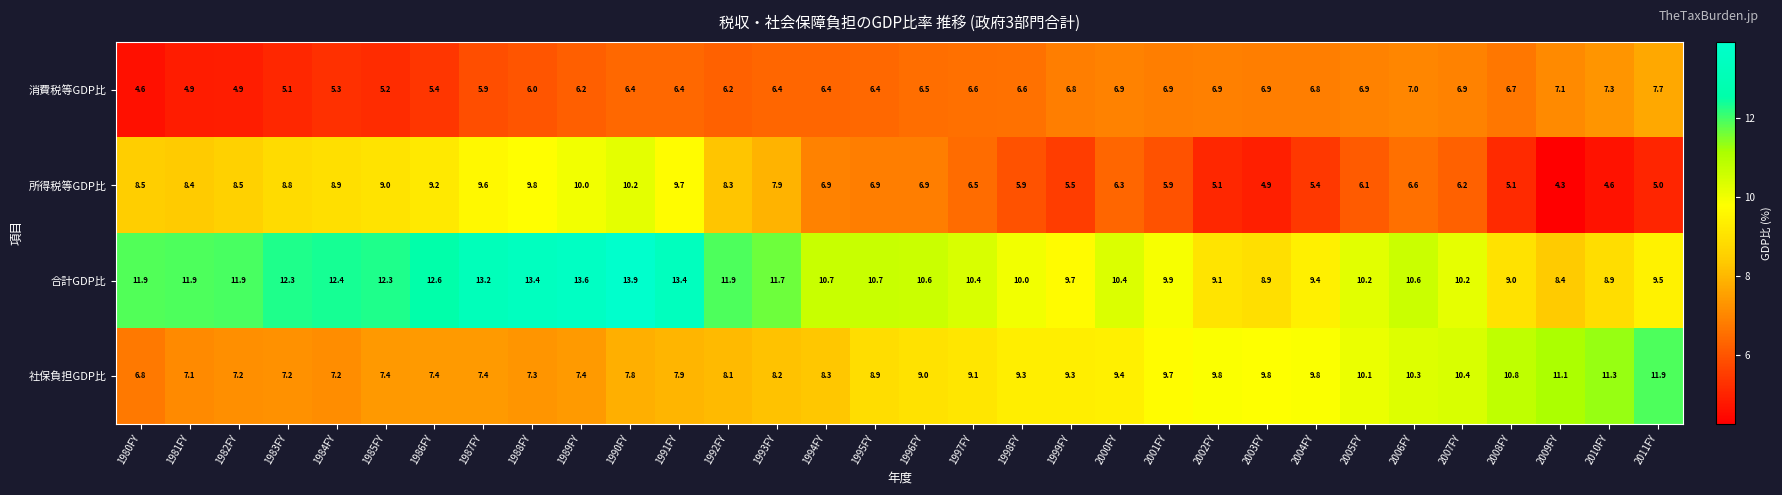

What is the greatest value displayed?

13.9